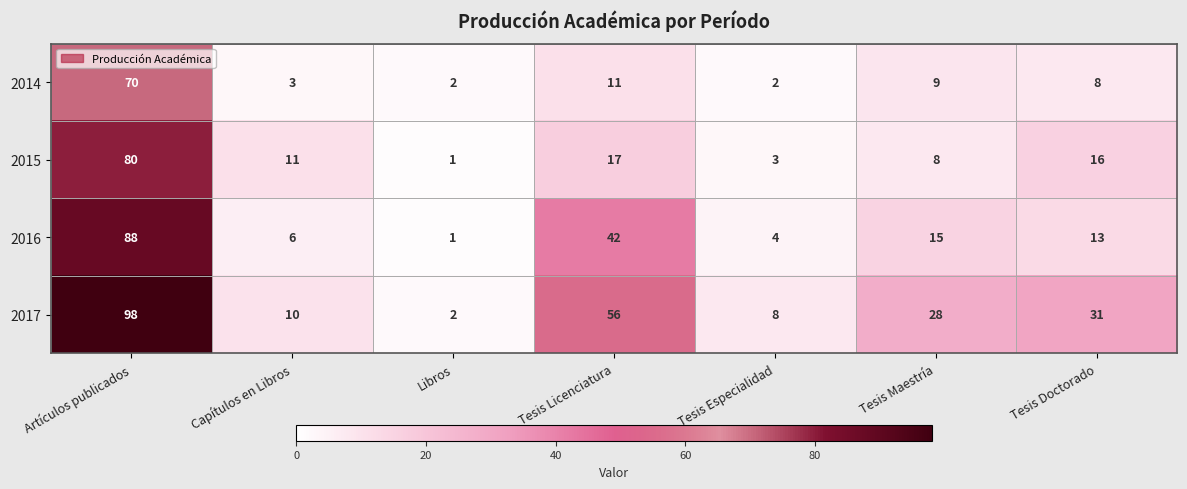

What is the minimum value shown in the chart?

1